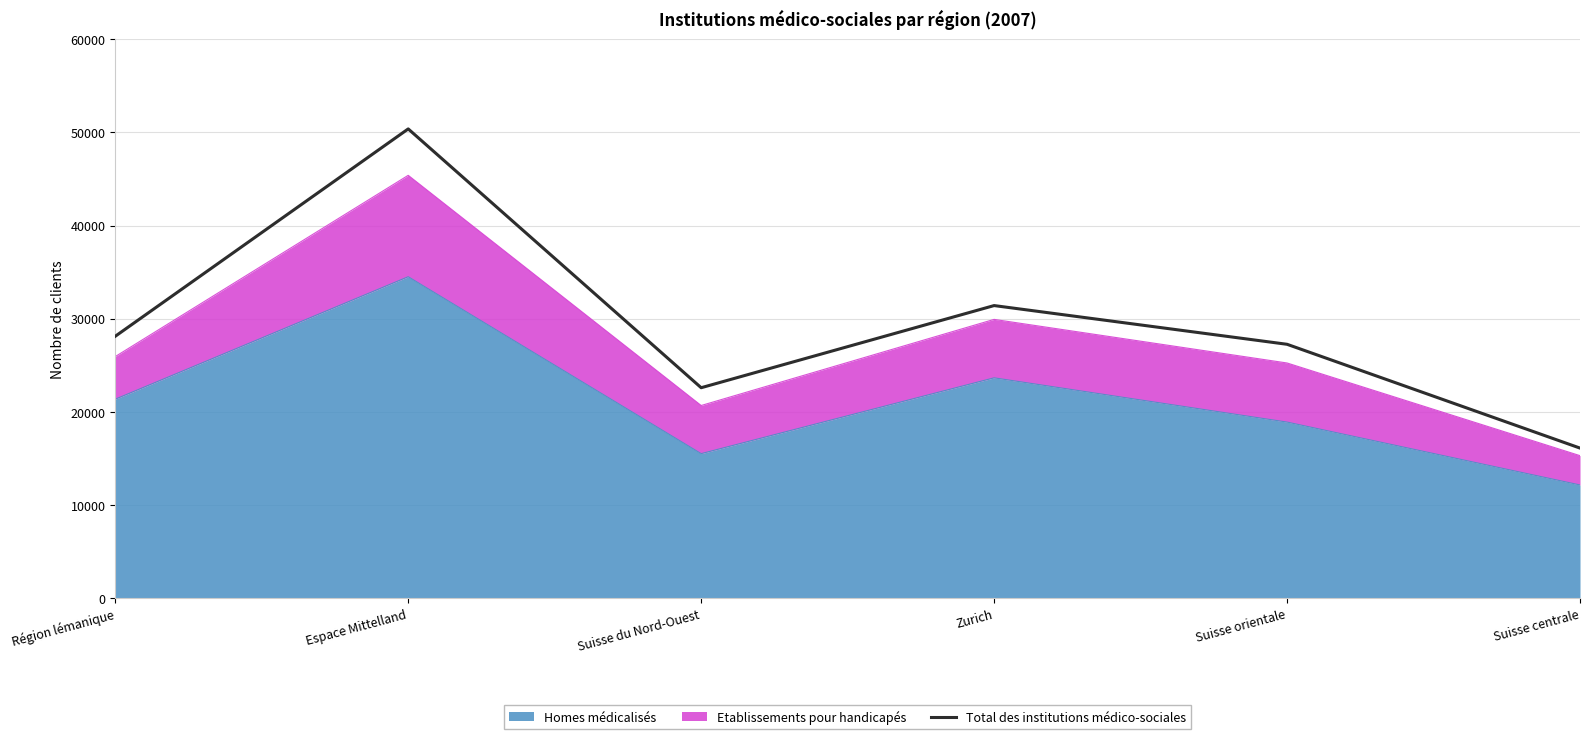

What is the approximate value at Suisse centrale?

16114